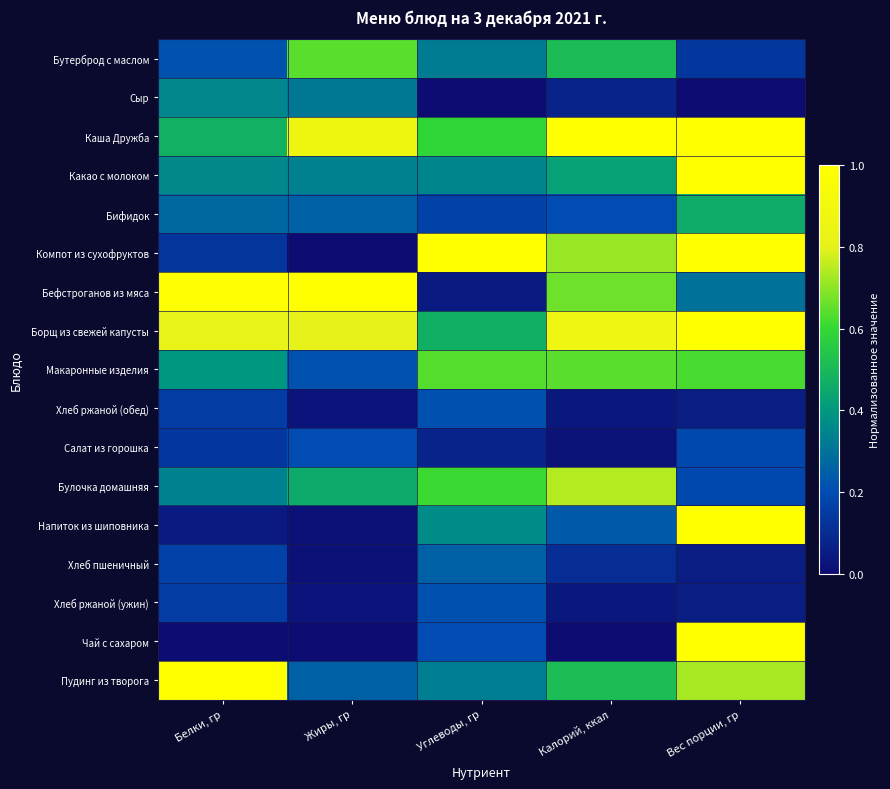

Which series changed the most between Жиры, гр and Углеводы, гр?

Компот из сухофруктов